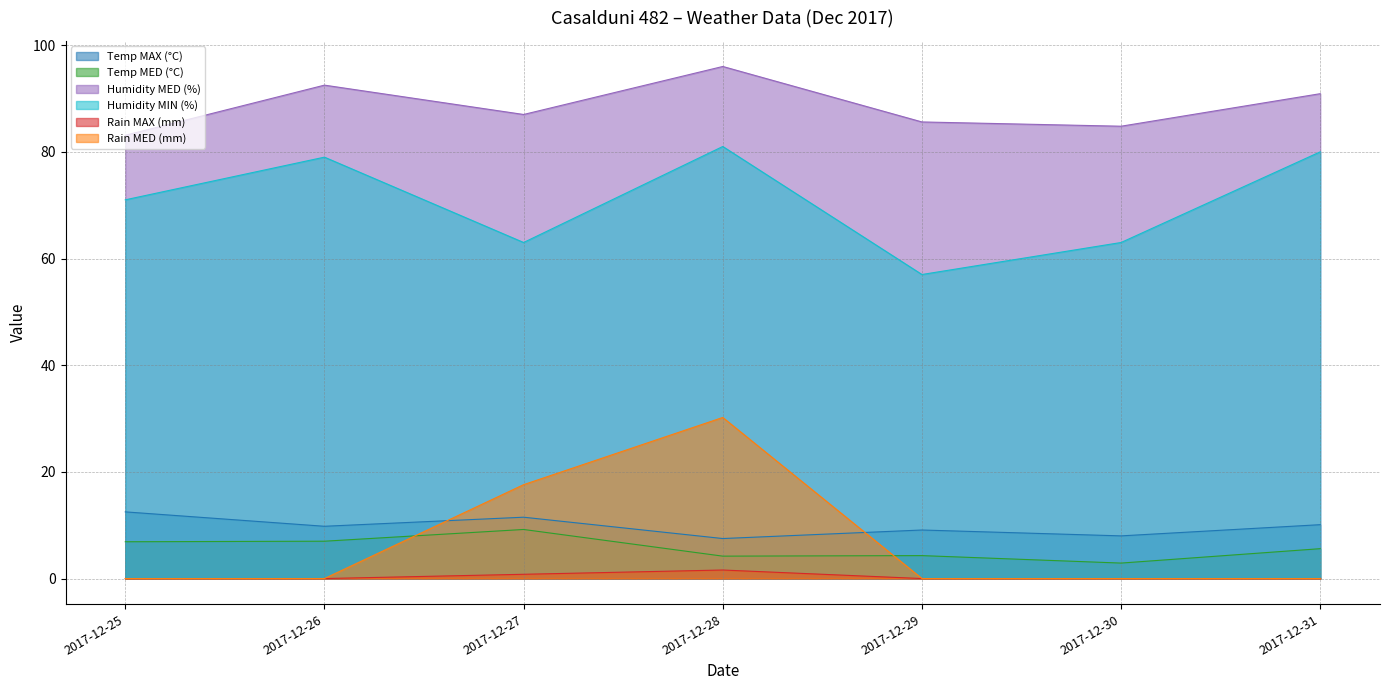

Which series has the largest total across all categories?

Humidity MED (%)